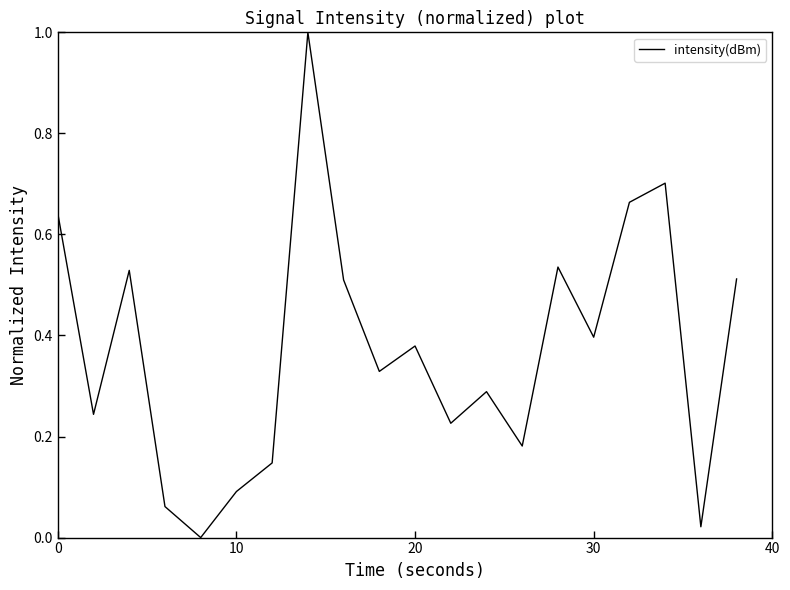

How many lines are shown in the chart?

1